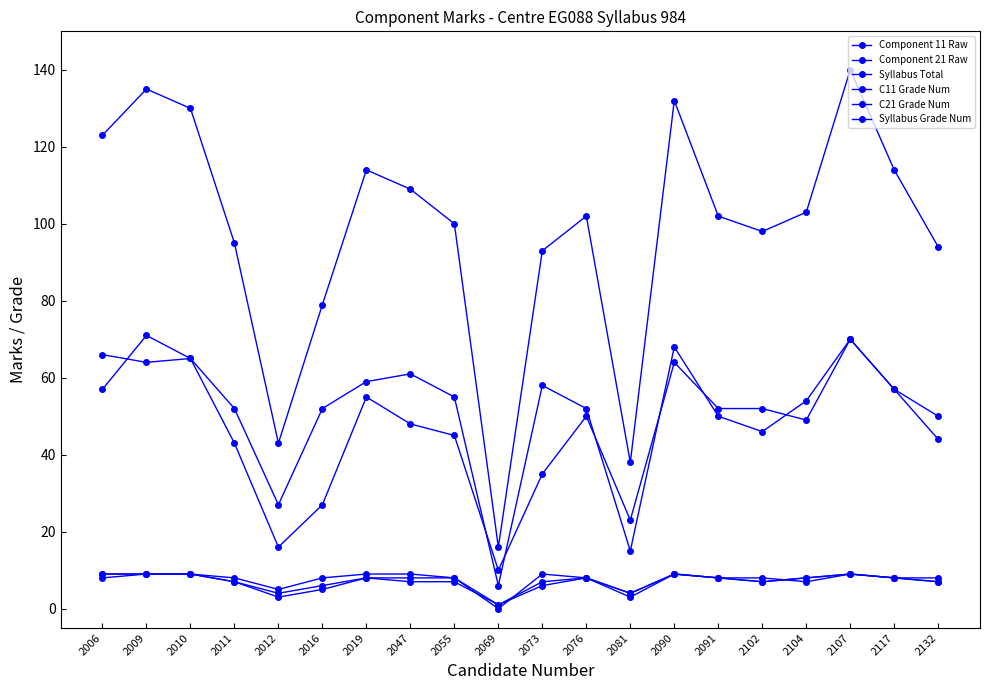

True or false: C21 Grade Num has a value of 11 at 2011.

False